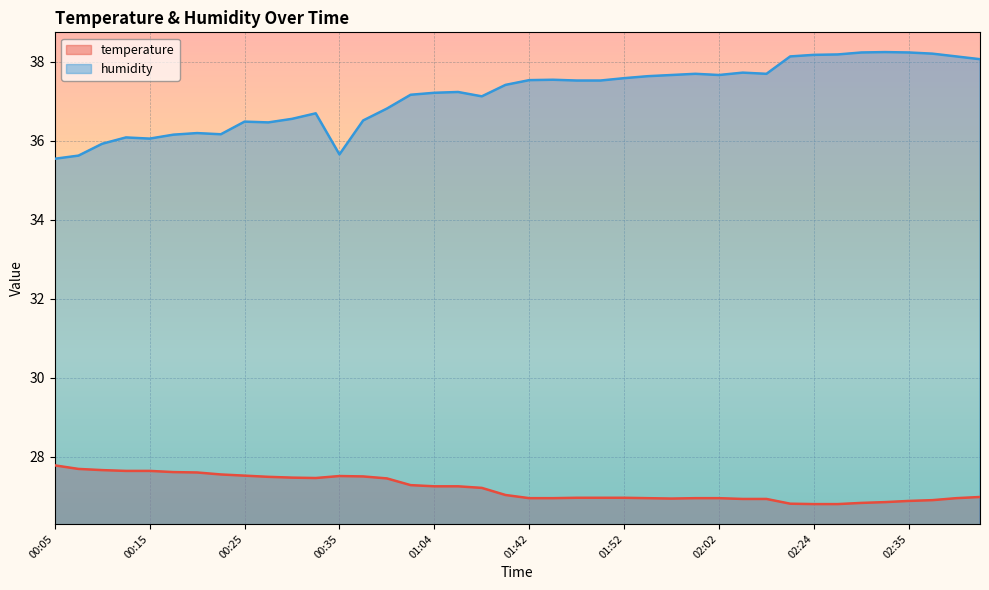

The humidity series shows 10.2 at 00:25. True or false?

False